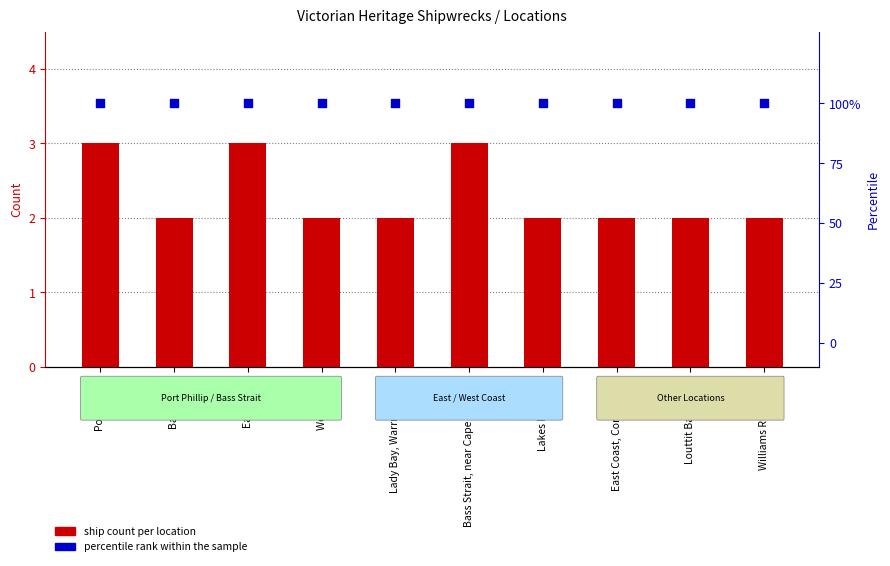

Which series has the widest spread of Y values?

ship count per location